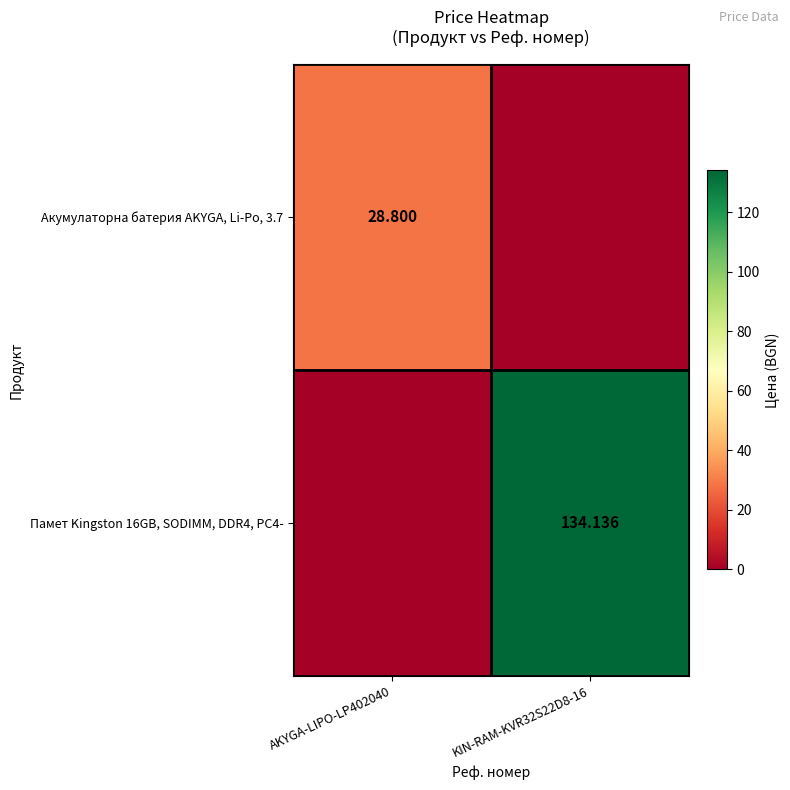

At how many categories does at least one series exceed 70?

1